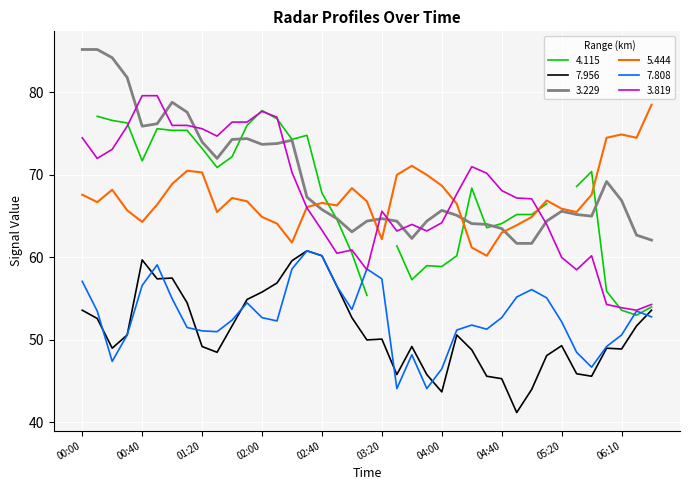

What is the spread (max minus min) of values at 2016/11/18 01:50?

21.9